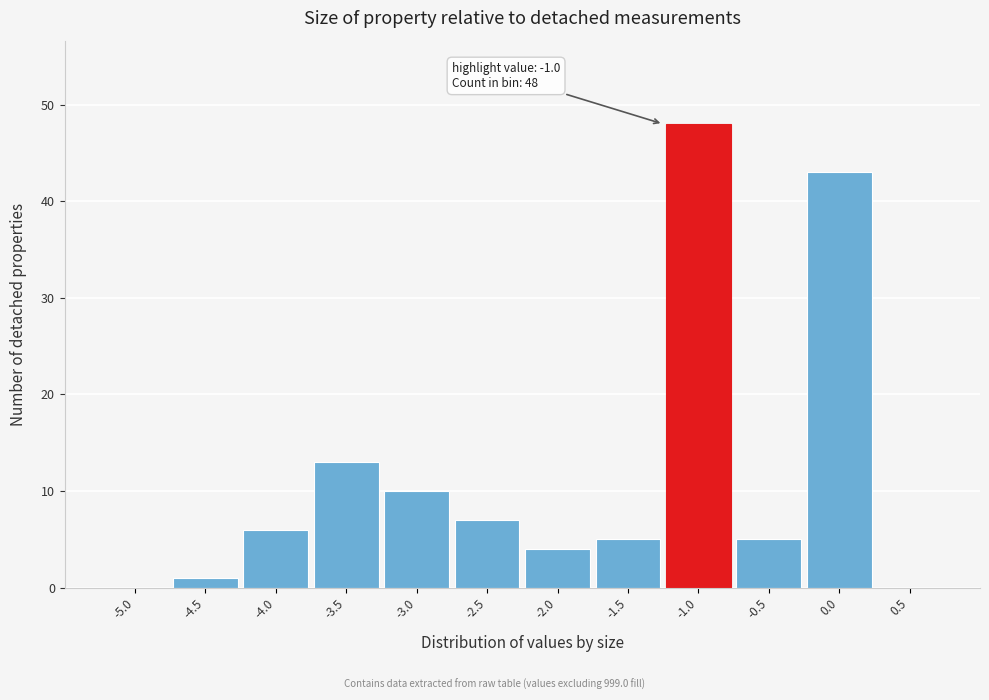

Reading right to left, transcribe all the data shown in this chart.

0.5=0	0.0=43	-0.5=5	-1.0=48	-1.5=5	-2.0=4	-2.5=7	-3.0=10	-3.5=13	-4.0=6	-4.5=1	-5.0=0